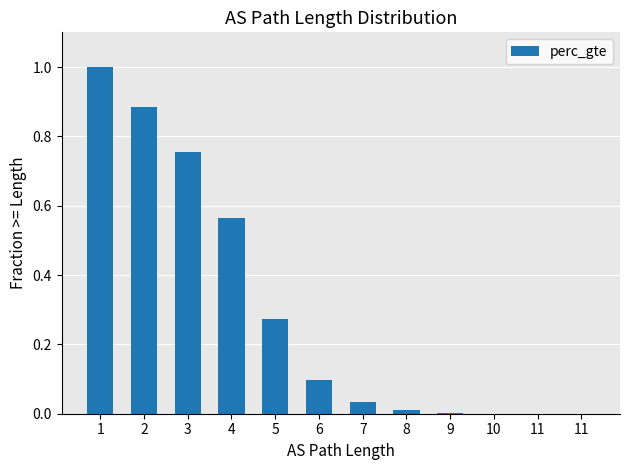

Reading left to right, transcribe all the data shown in this chart.

1.0	0.9	0.8	0.6	0.3	0.1	0.0	0.0	0.0	0.0	0.0	0.0